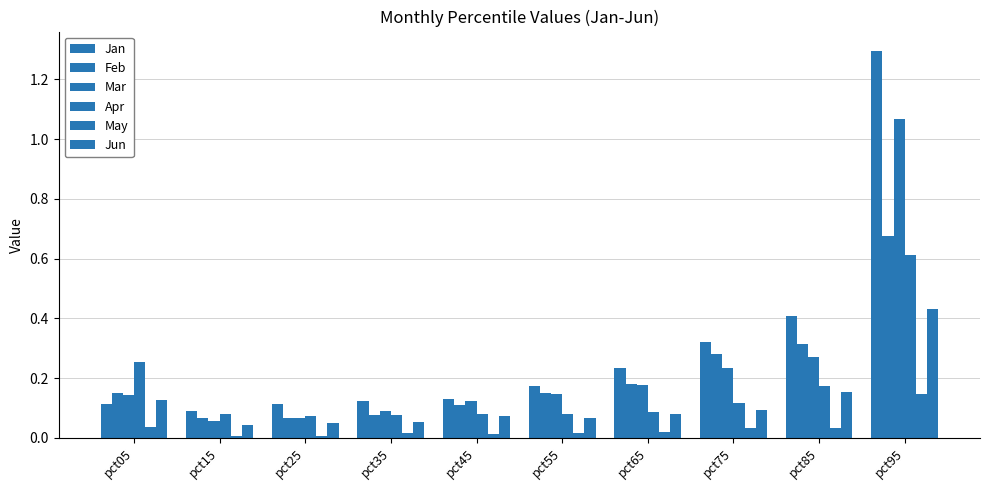

Count the number of categories in the chart.

10